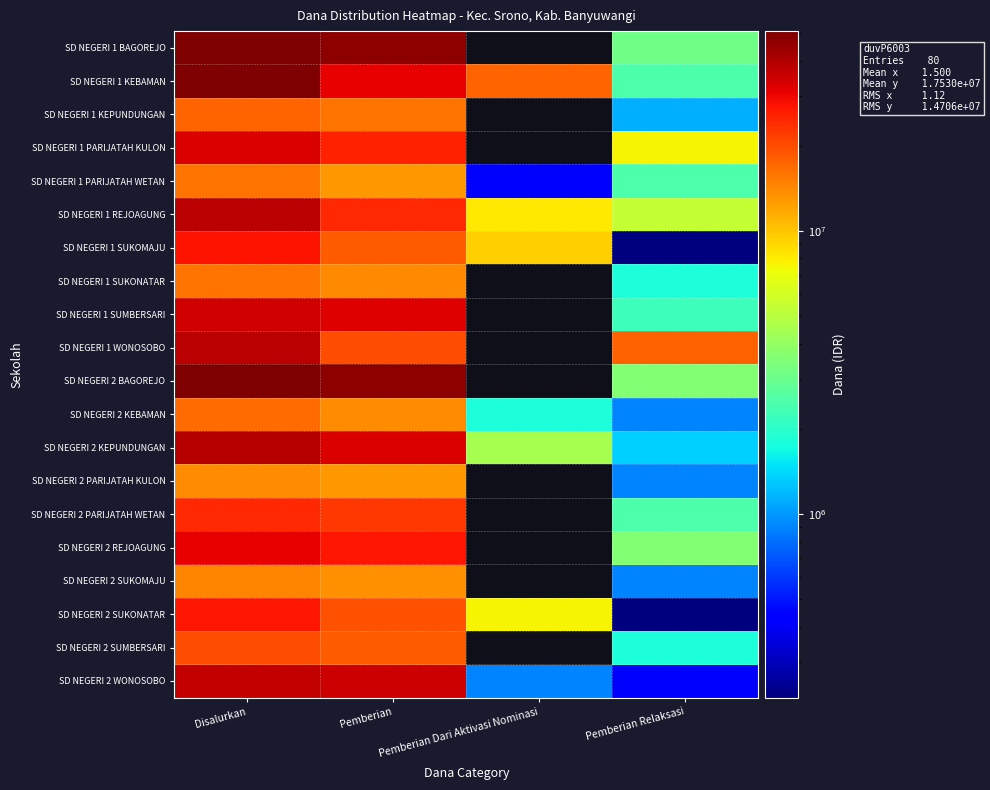

Which has a higher value, Pemberian Dari Aktivasi Nominasi or Pemberian?

Pemberian